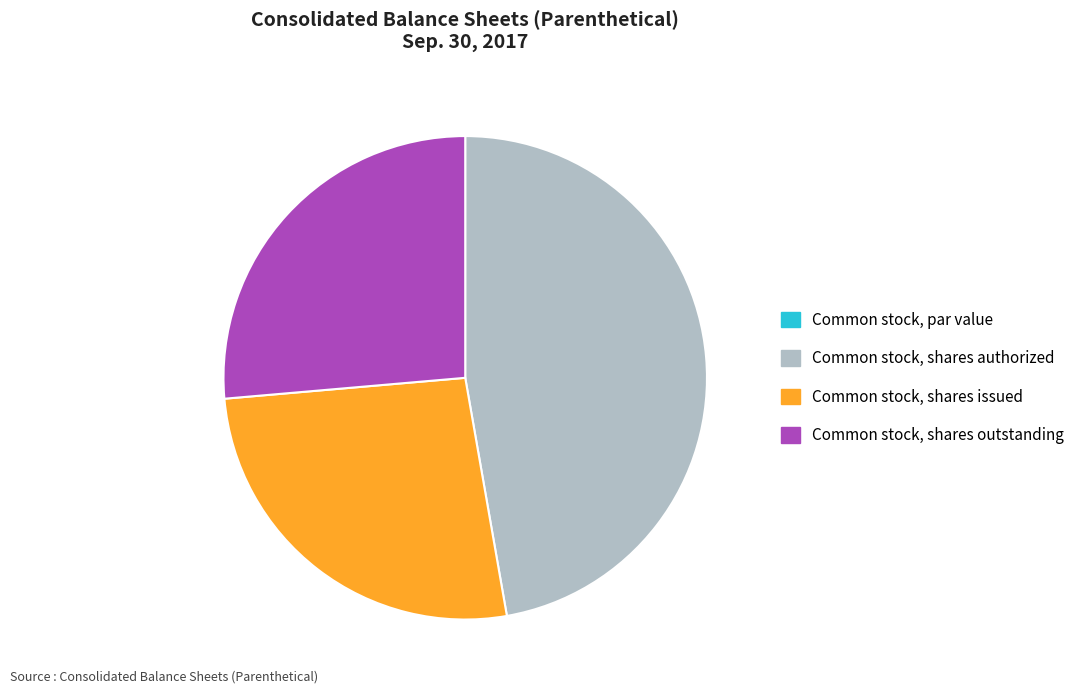

Is it true that Common stock, shares authorized is 58% of the pie?

False